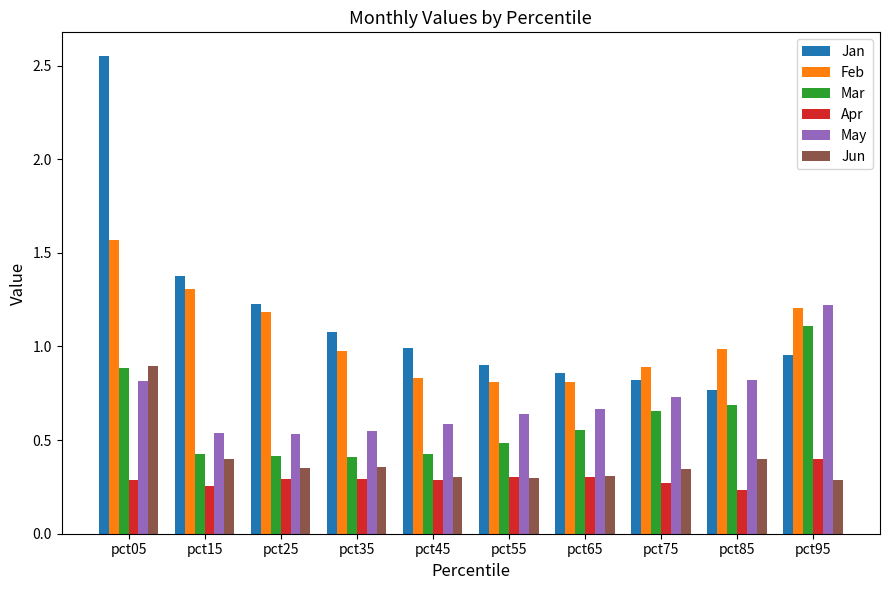

At which category is the sum across all series the highest?

pct05